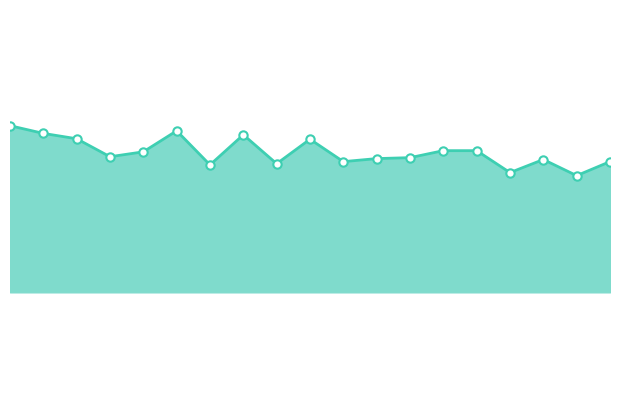

Where is the data nearest to the value 25381?

49315